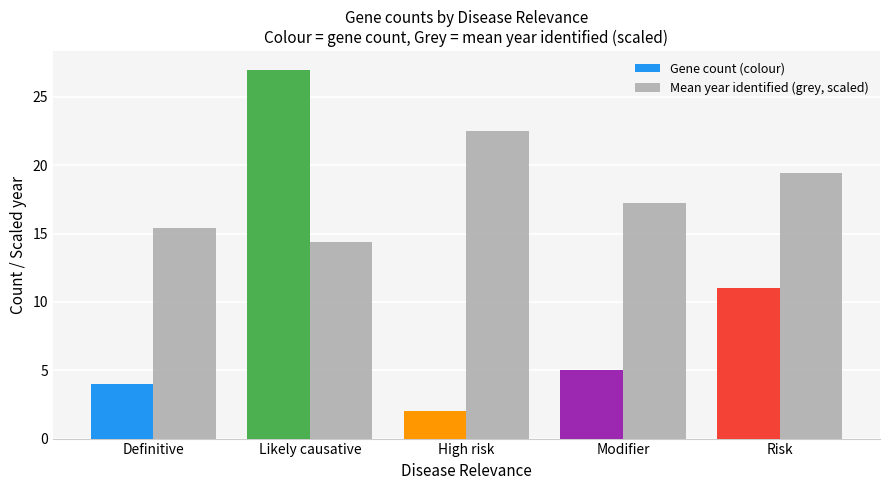

What is the difference between the highest and lowest values at Likely causative?

12.6